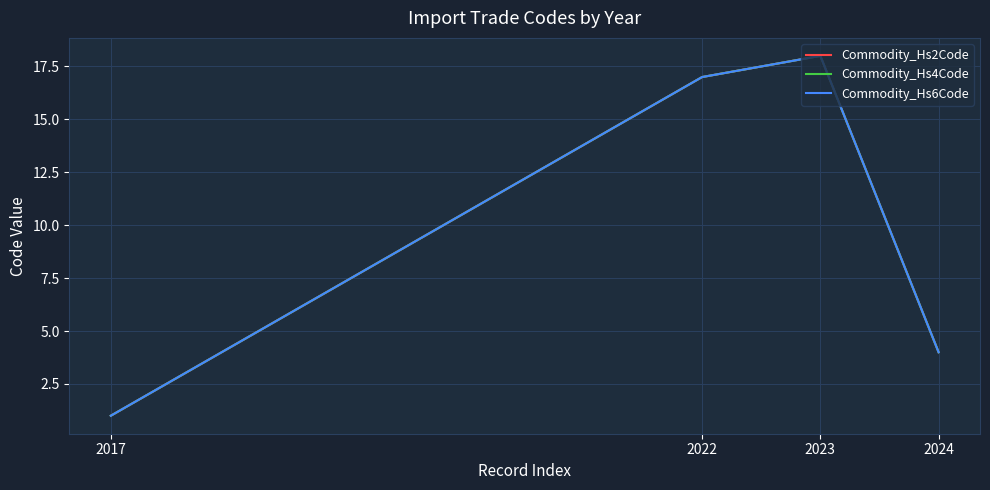

True or false: Commodity_Hs4Code and Commodity_Hs2Code intersect in this chart.

False